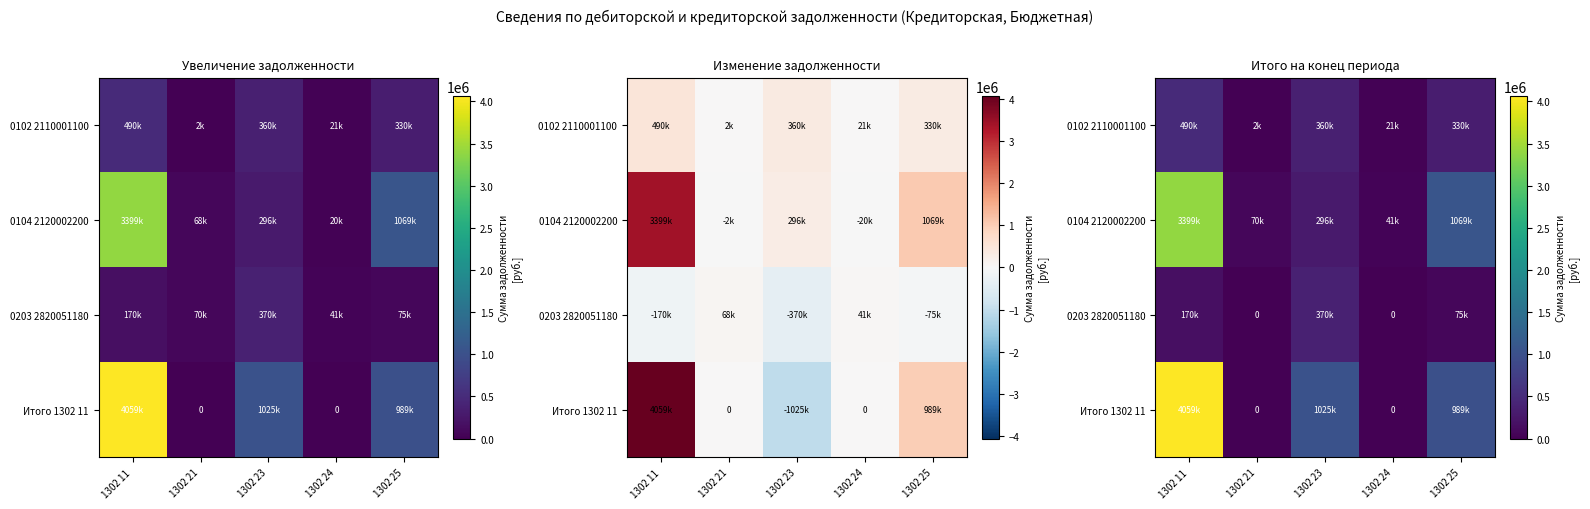

At which label does 0203 2820051180 first exceed 75000?

1302 11